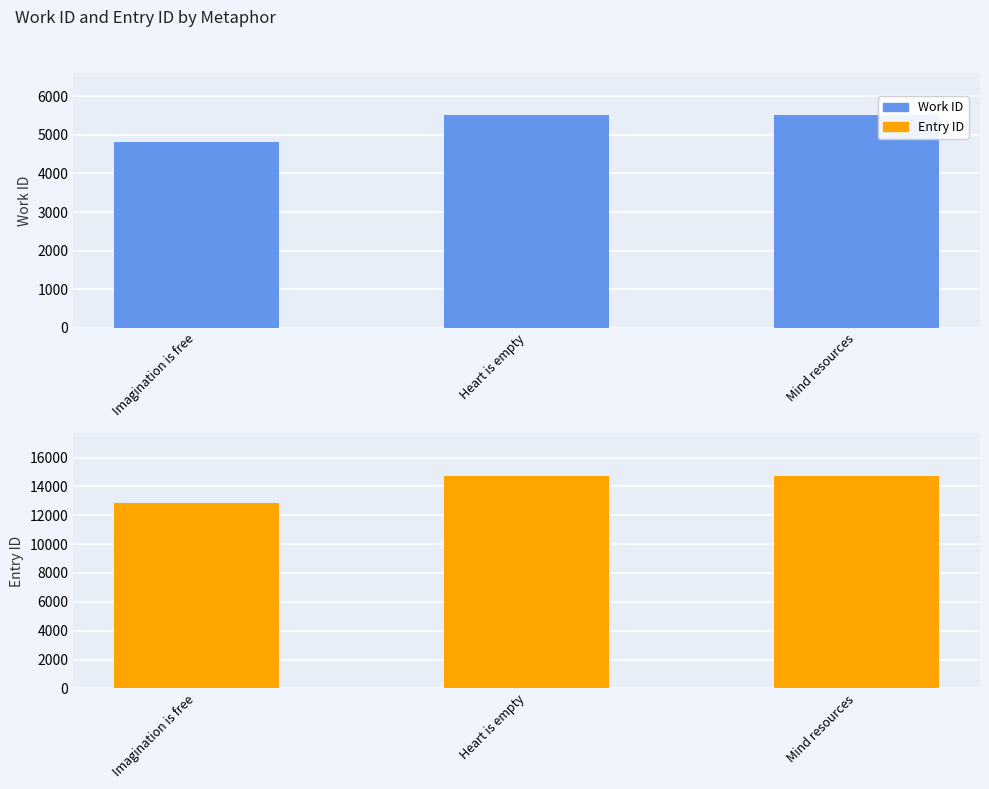

Rank the series at Imagination is free from highest to lowest value.

Entry ID, Work ID